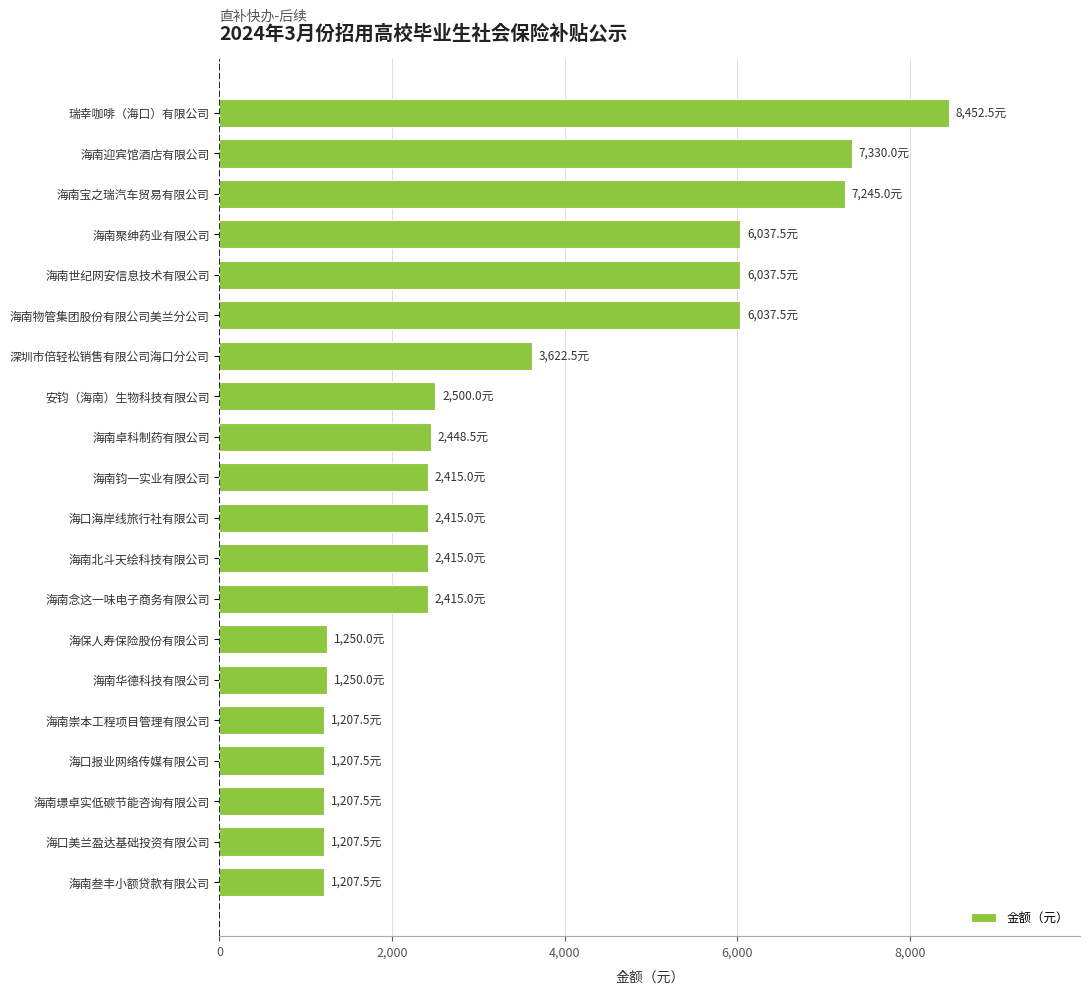

Between 安钧（海南）生物科技有限公司 and 海口报业网络传媒有限公司, which is larger?

安钧（海南）生物科技有限公司